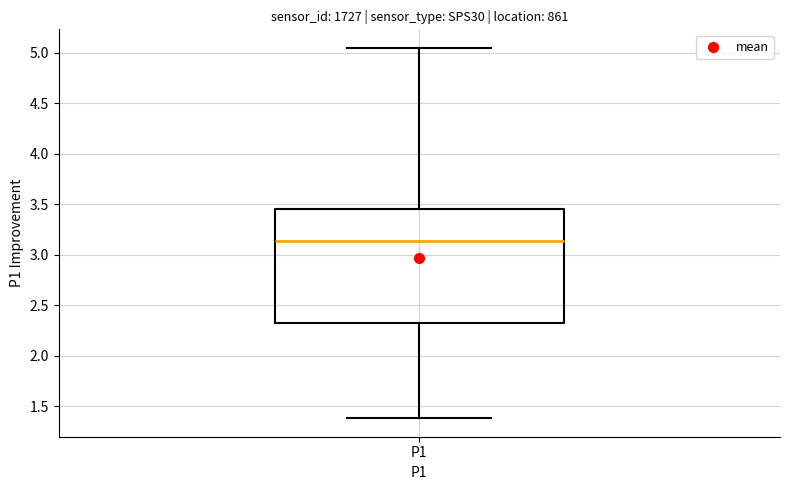

Where is the lower edge of the box for P1 on the y-axis? The values are not printed on the chart, so give them approximately, as read against the axis.

2.30